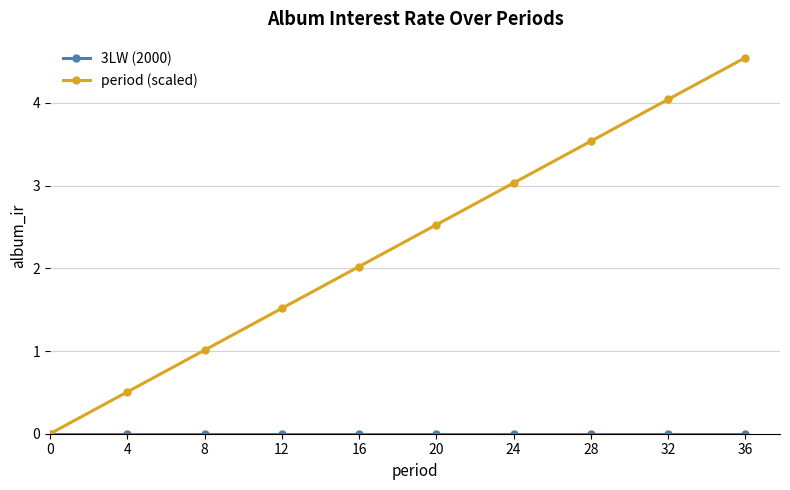

What value does the period (scaled) series have at 8?

1.0